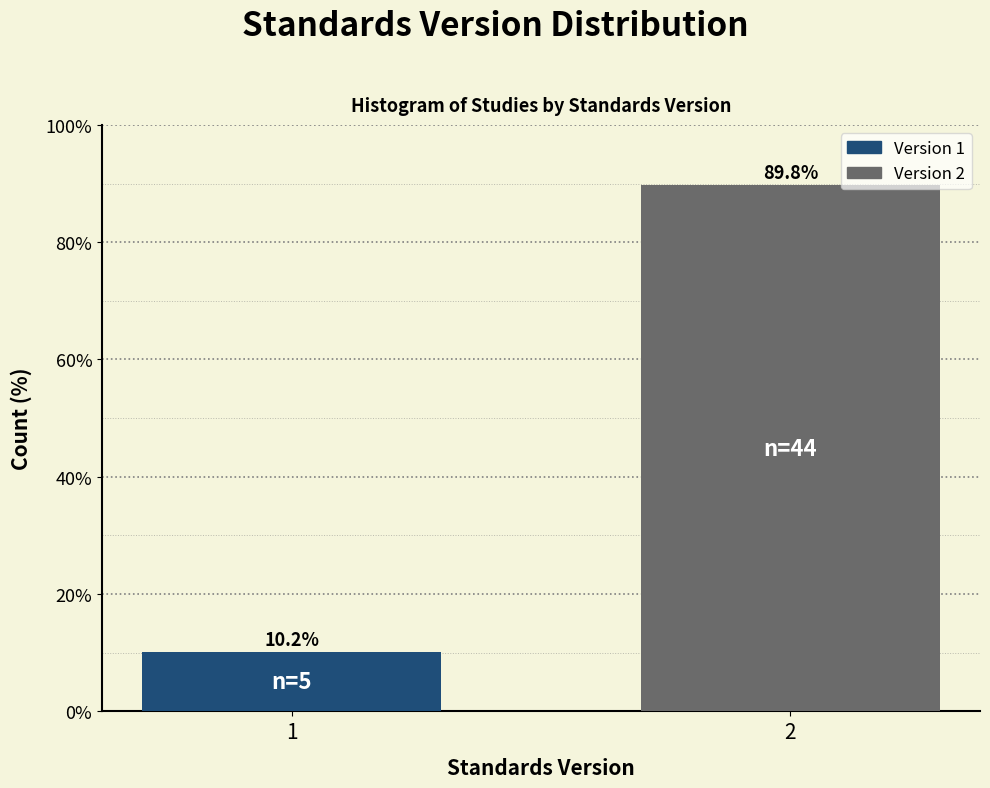

Reading left to right, list all the values displayed in this chart.

1=10.2	2=89.8